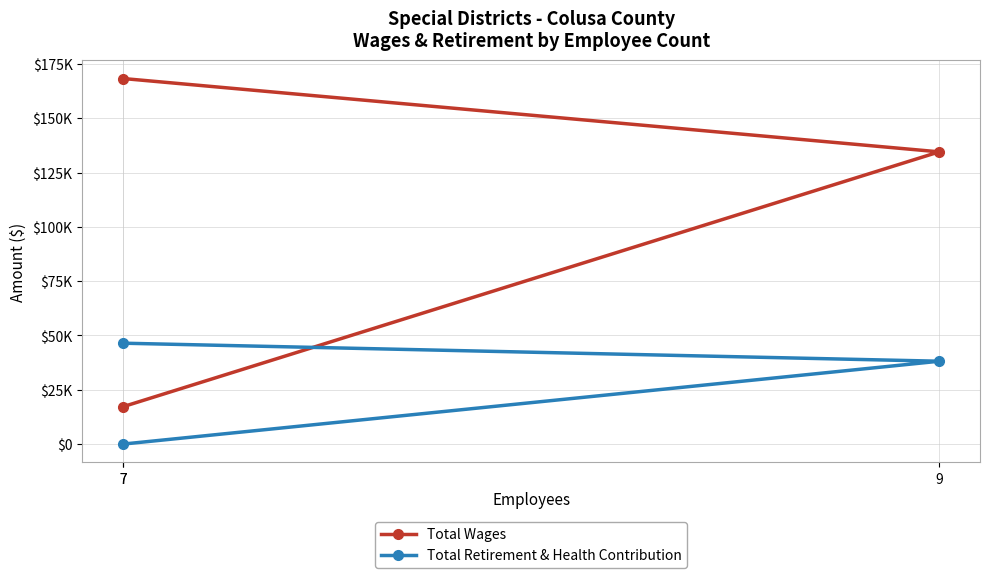

What is the difference between the maximum and minimum values in the Total Retirement & Health Contribution series?

46454